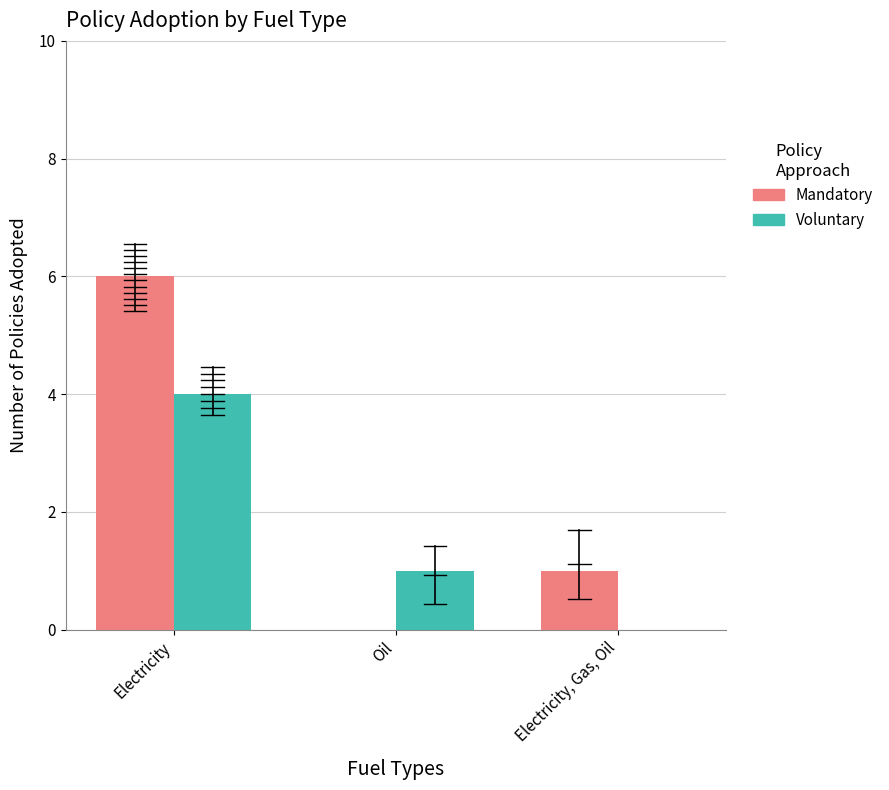

Reading left to right, extract all data points from this chart.

Mandatory: Electricity=6	Oil=0	Electricity, Gas, Oil=1
Voluntary: Electricity=4	Oil=1	Electricity, Gas, Oil=0